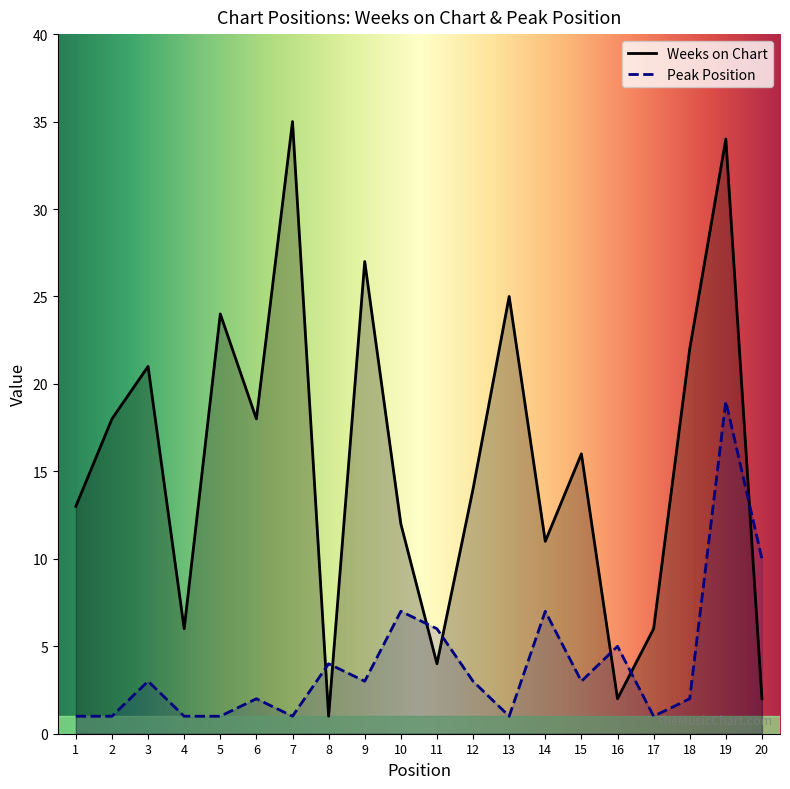

At which category does Peak Position reach its first local valley?

7